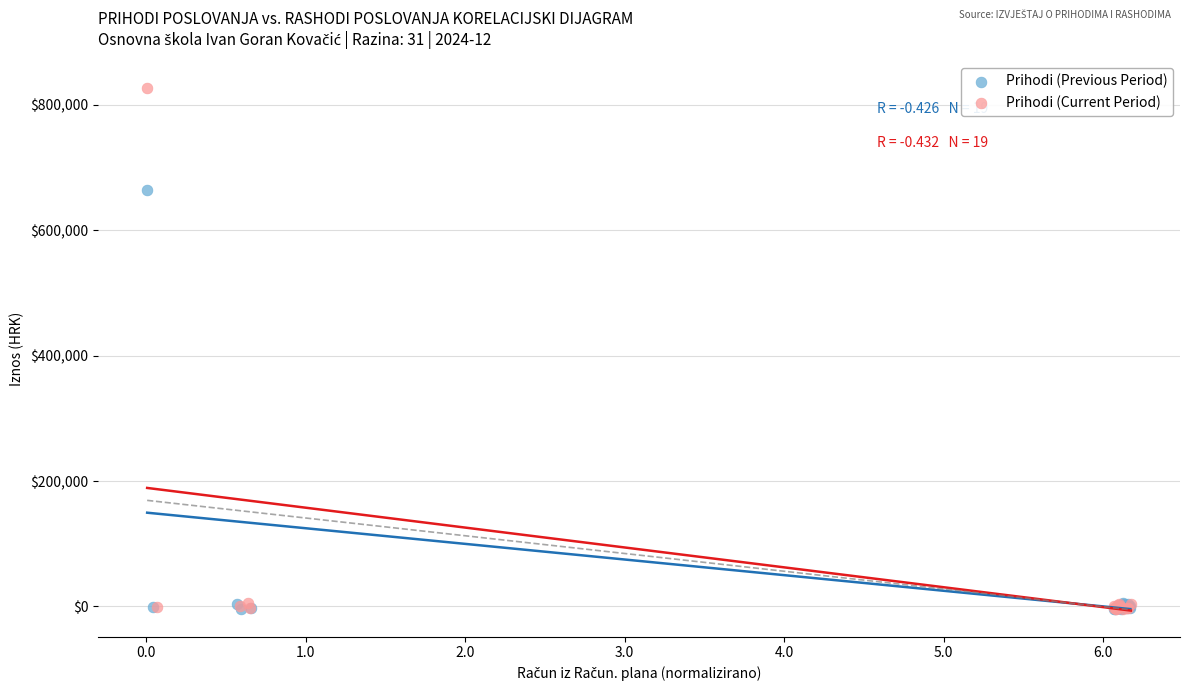

Which series contains the highest Y value?

Prihodi (Current Period)